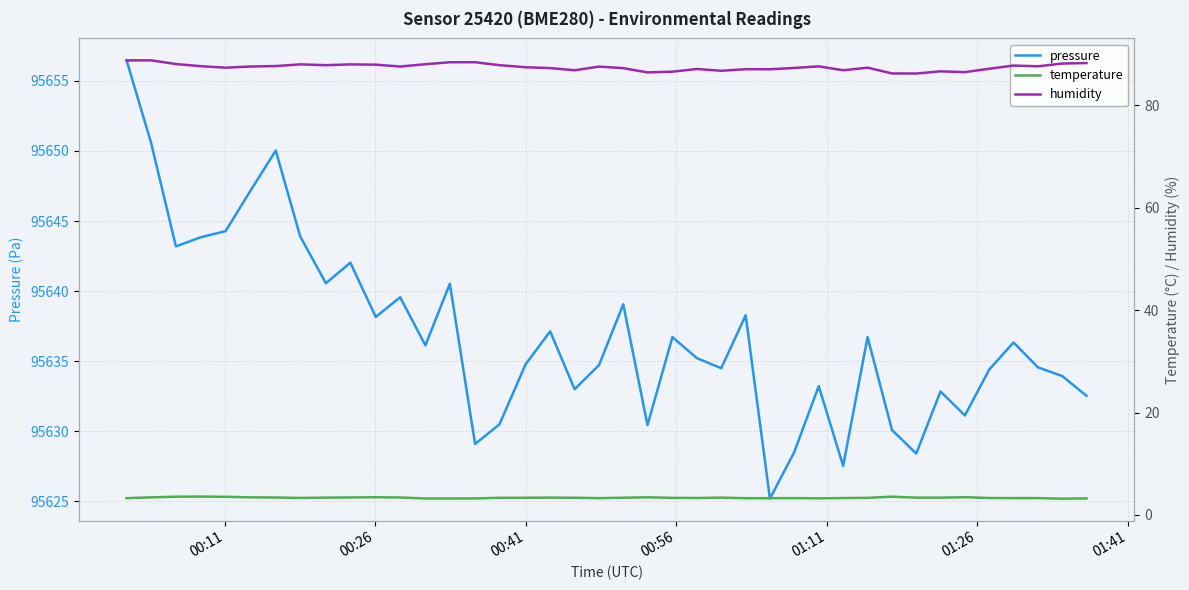

What is the difference between the maximum and minimum values in the pressure series?

31.3